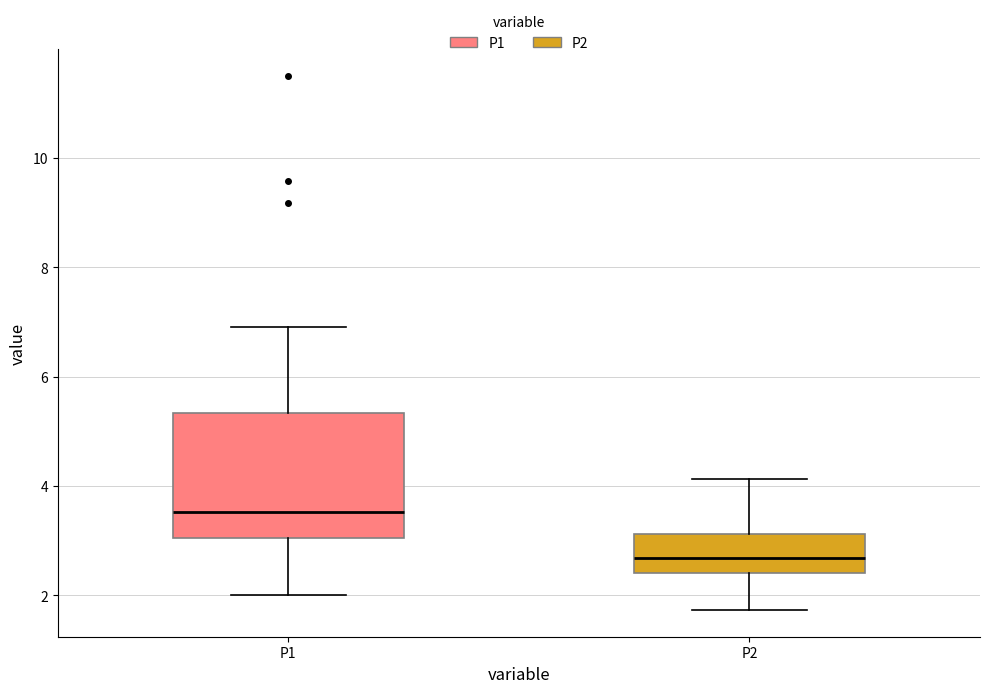

Reading left to right, read every box against the y-axis: the position of its median line, the range the box covers, and the ends of its whiskers. The values are not printed on the chart, so give them approximately, as read against the axis.

P1: median 3.6, box 3.0 to 5.4, whiskers 2.0 to 7.0
P2: median 2.6, box 2.4 to 3.2, whiskers 1.8 to 4.2